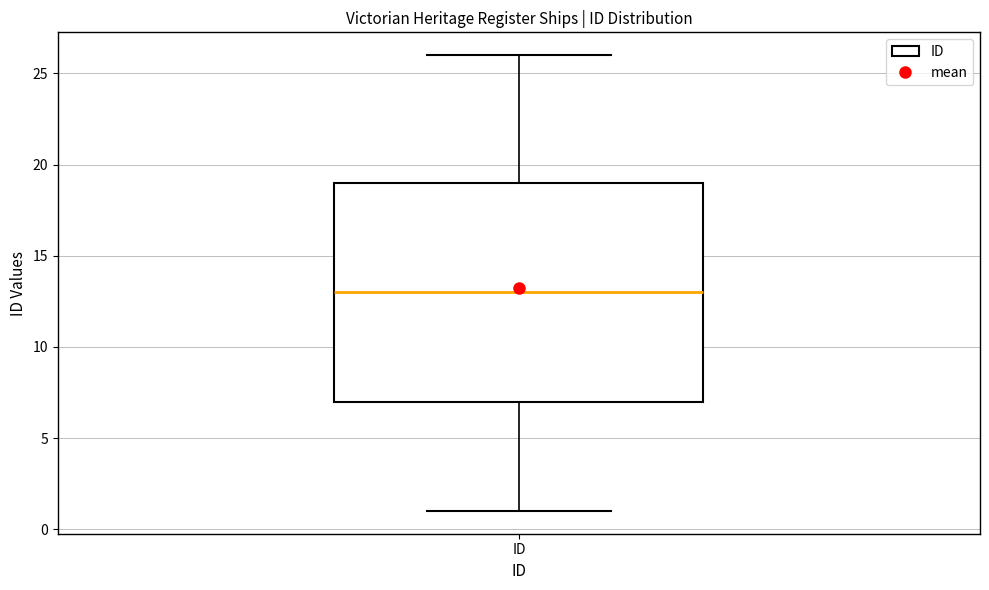

Transcribe this box plot: give where the median line is, the range the box spans, and where the two whiskers end, as read against the y-axis. The values are not printed on the chart, so give them approximately, as read against the axis.

median 13, box 7 to 19, whiskers 1 to 26